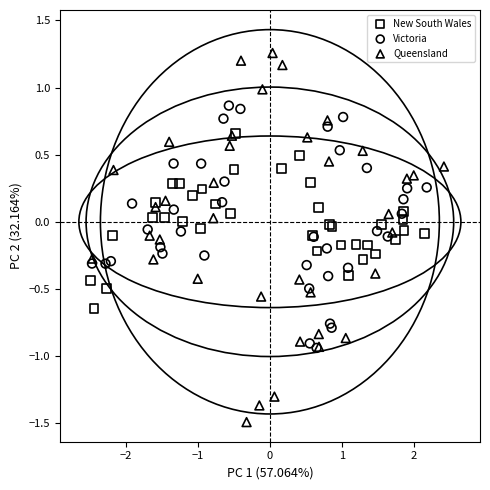

Which series contains the lowest Y value?

Queensland